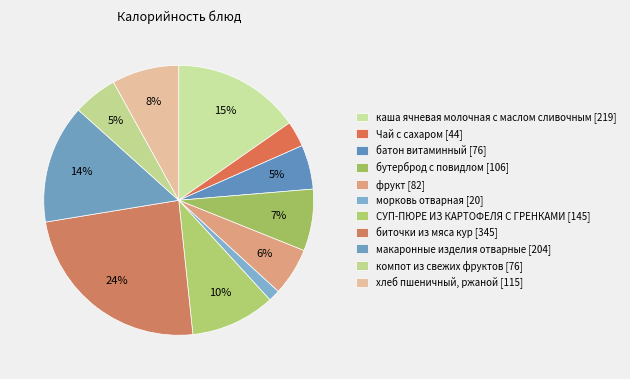

How many slices are in this pie chart?

11